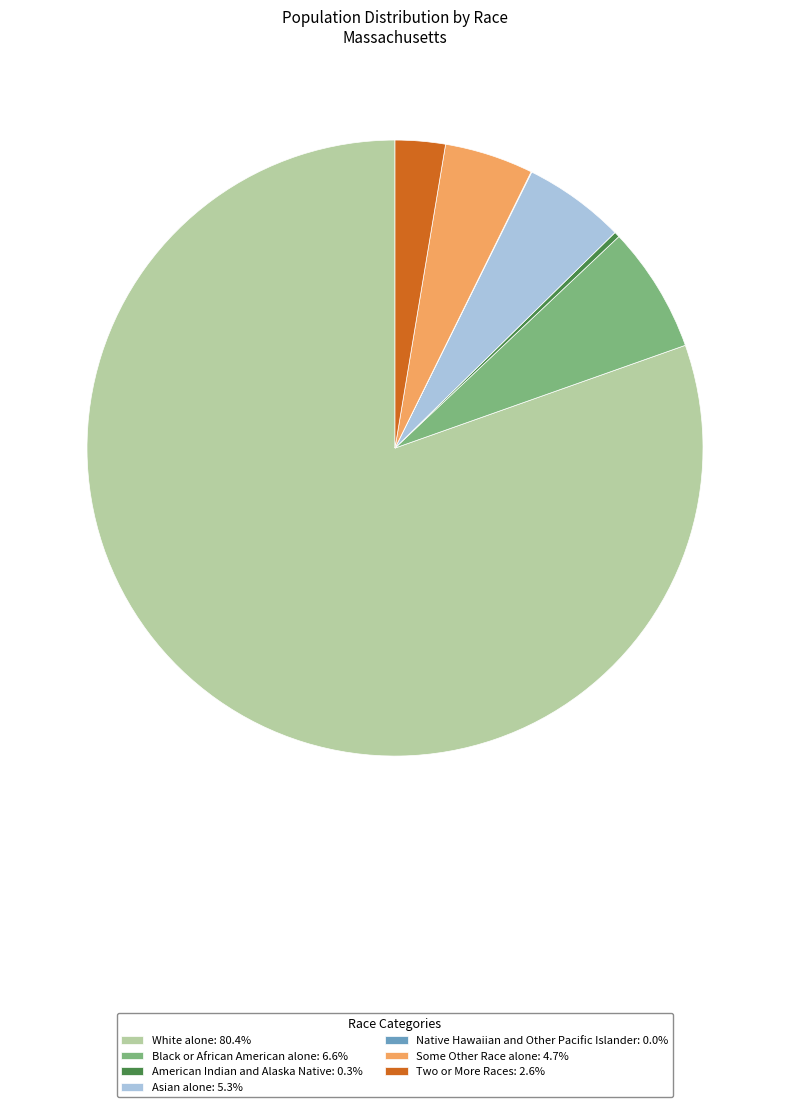

Combined, do Some Other Race alone: 4.7% and White alone: 80.4% account for over 50%?

Yes